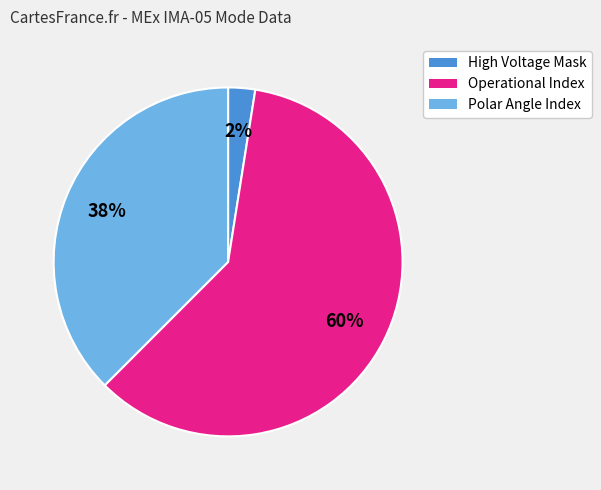

Does any single category account for the majority?

Yes